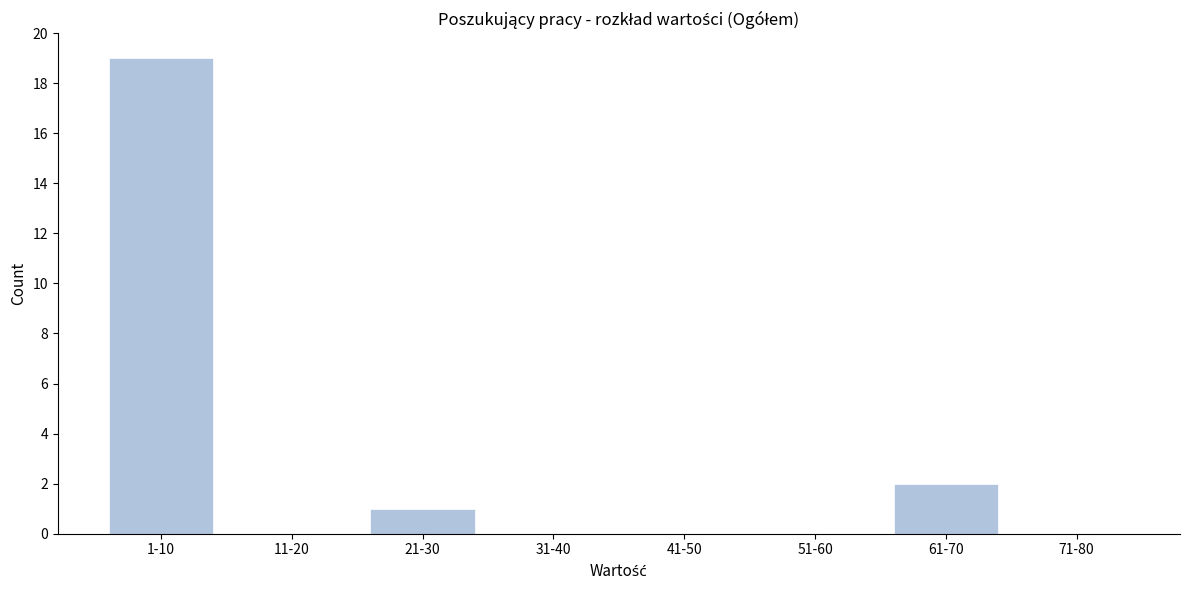

Reading left to right, transcribe all the data shown in this chart.

1-10=19	11-20=0	21-30=1	31-40=0	41-50=0	51-60=0	61-70=2	71-80=0